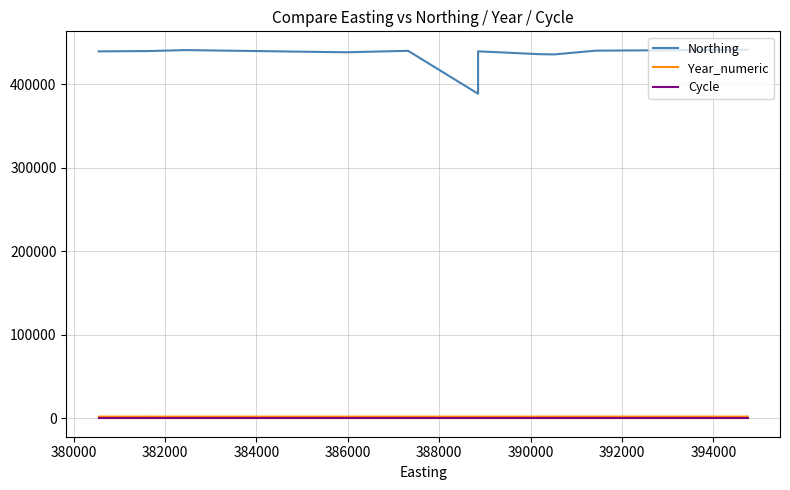

What are all the series names shown in the legend?

Northing, Year_numeric, Cycle